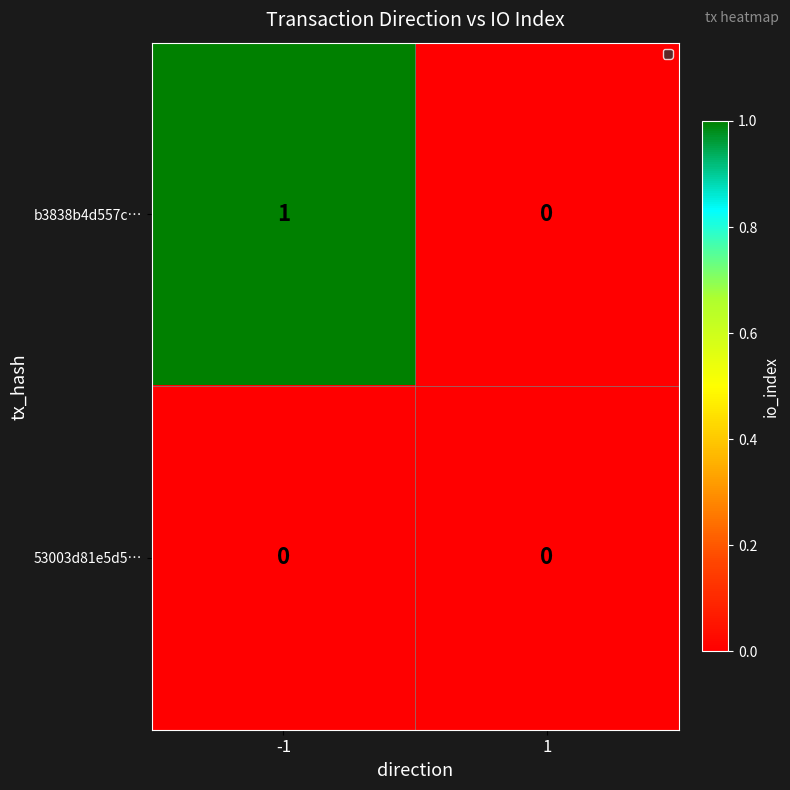

Which series changed the most between -1 and 1?

b3838b4d557c…